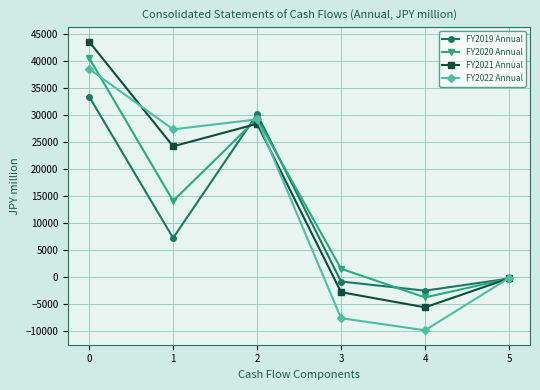

How many lines are shown in the chart?

4